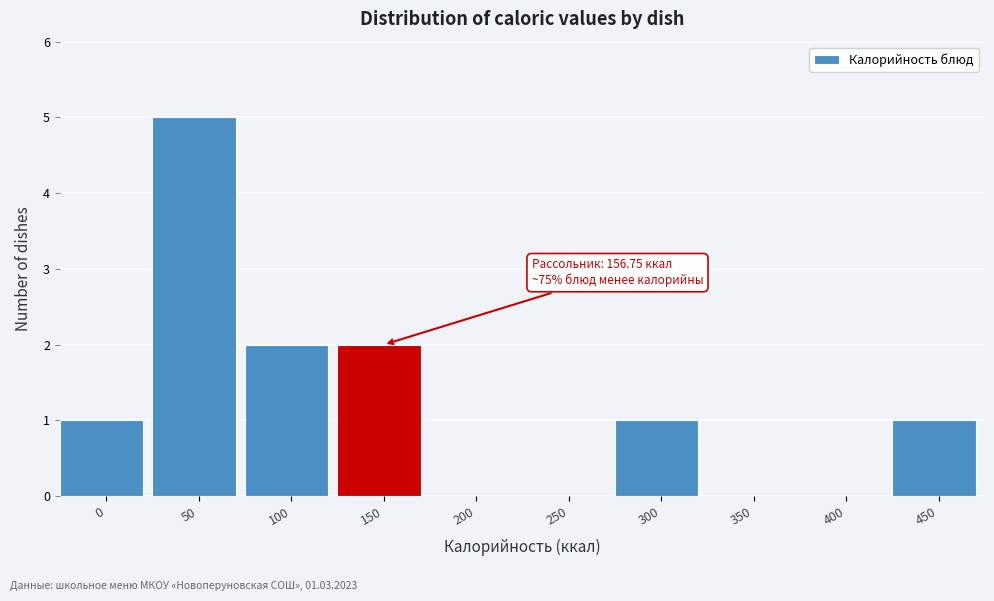

Reading left to right, extract all data points from this chart.

0=1	50=5	100=2	150=2	200=0	250=0	300=1	350=0	400=0	450=1